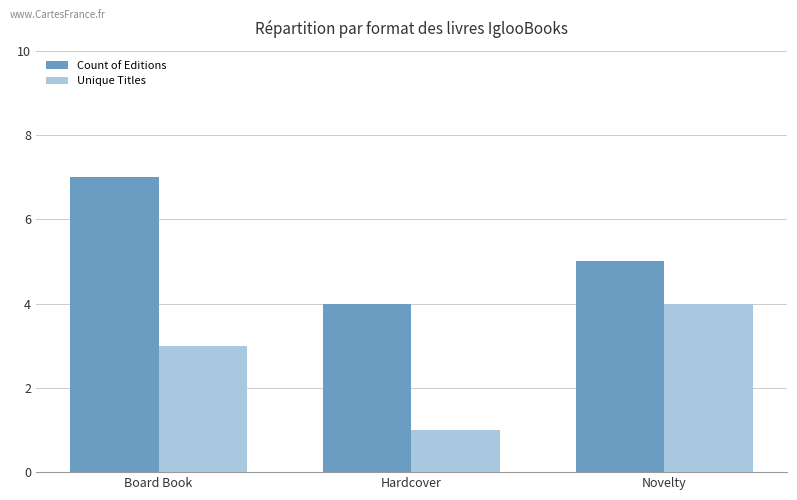

Does the chart contain stacked bars?

No